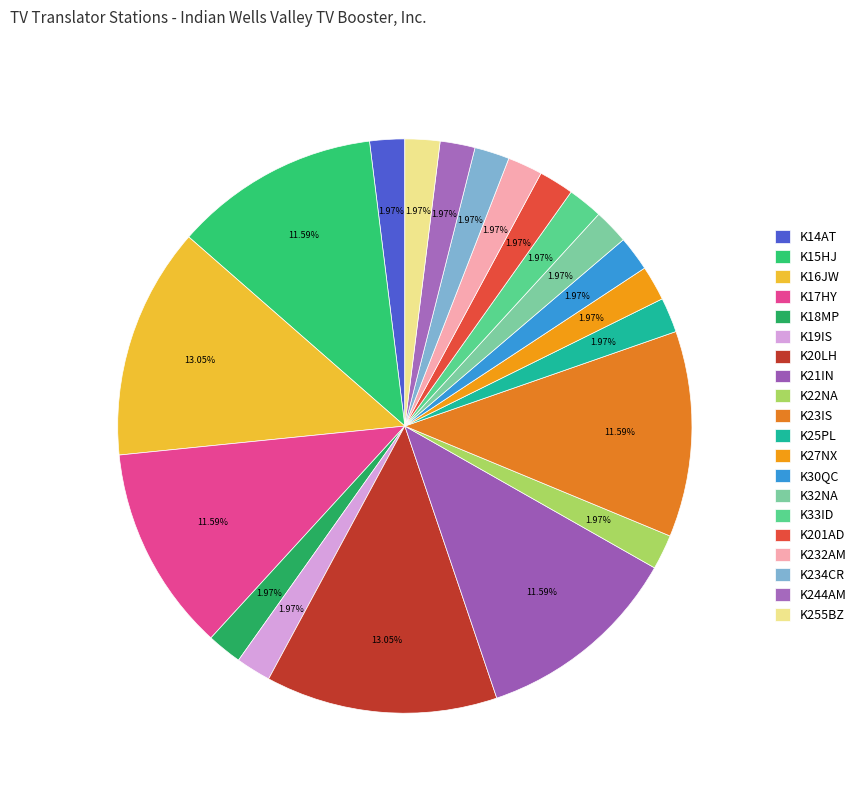

To the nearest percent, what is the difference between the largest and smallest slice percentages?

11%